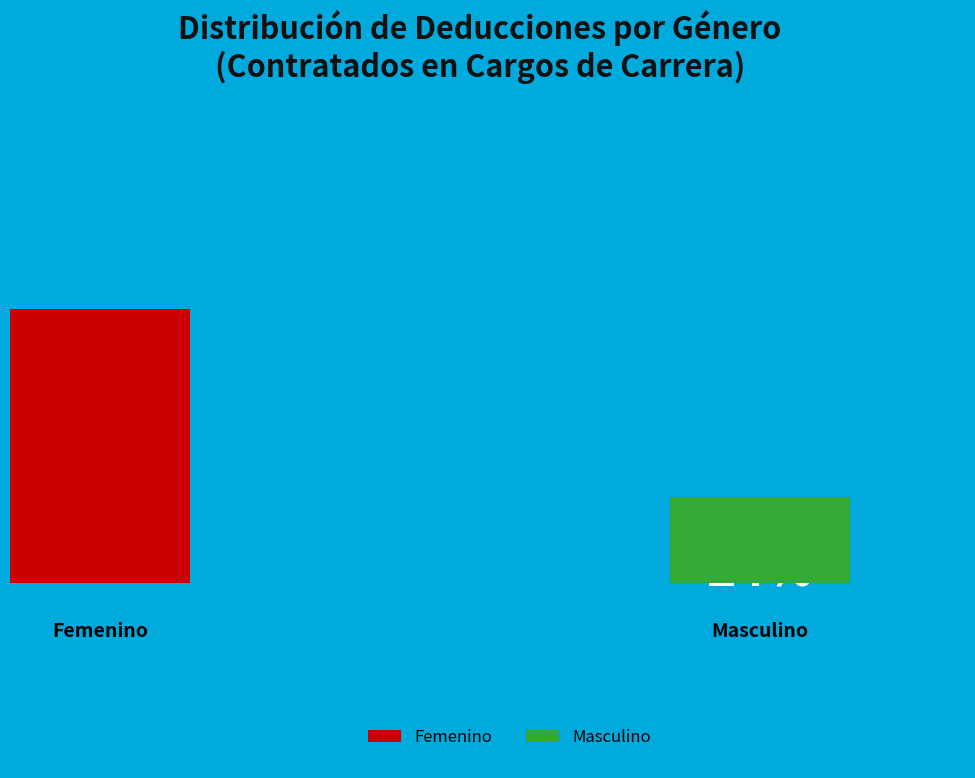

Which slice represents more than half of the pie?

FEM